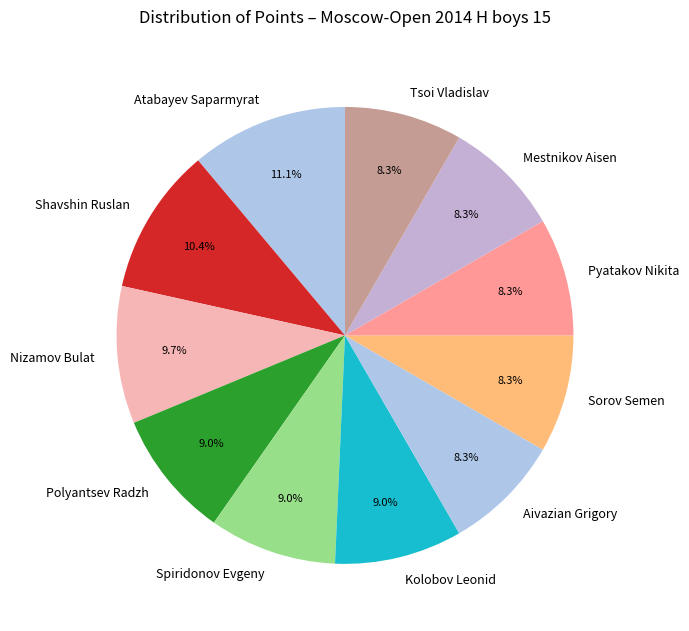

Which slice is the largest?

Atabayev Saparmyrat